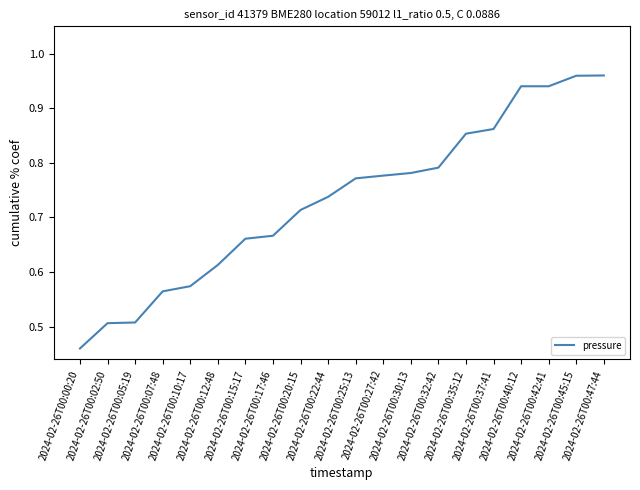

What is the label of the 4th point from the right?

2024-02-26T00:40:12